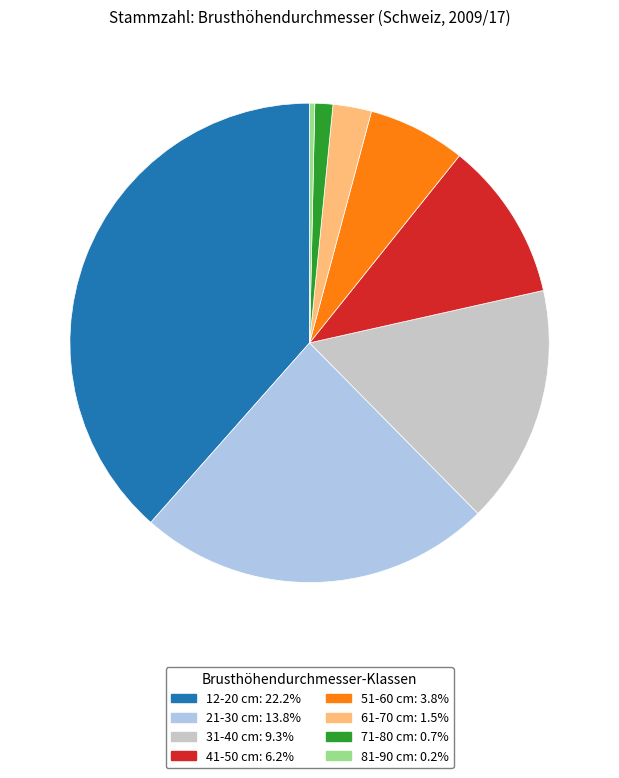

Is there a majority slice in this chart?

No